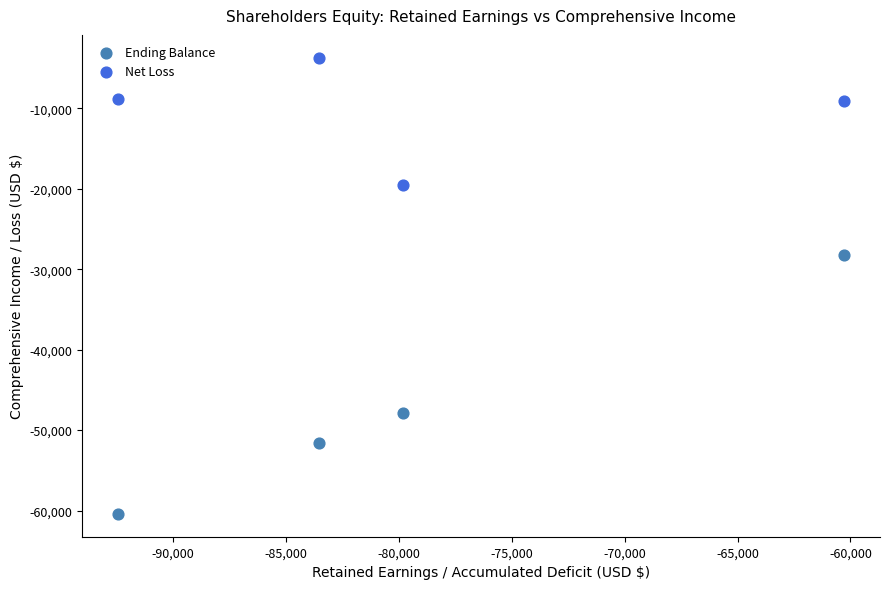

Which series has the largest Y range (max minus min)?

Ending Balance